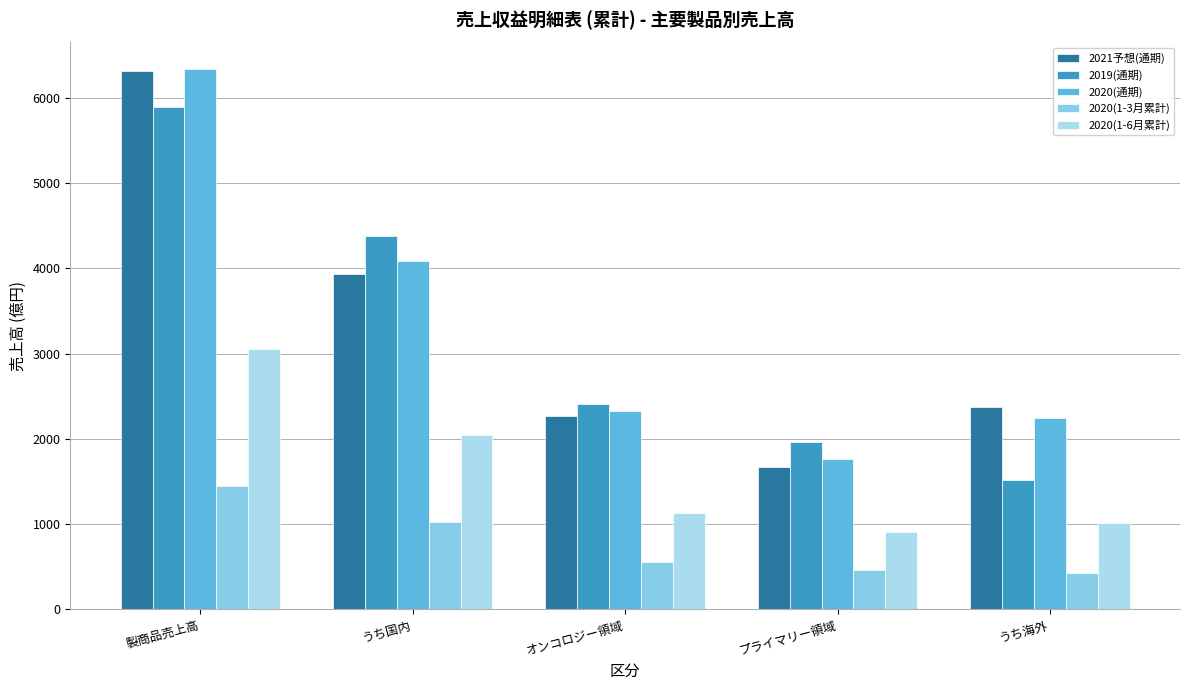

What is the difference between the maximum and minimum values in the 2020(1-3月累計) series?

1019